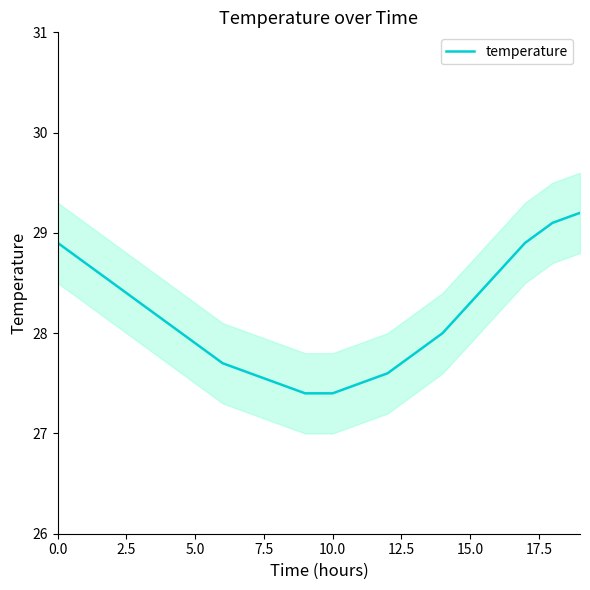

What is the label of the 12th point from the left?

11